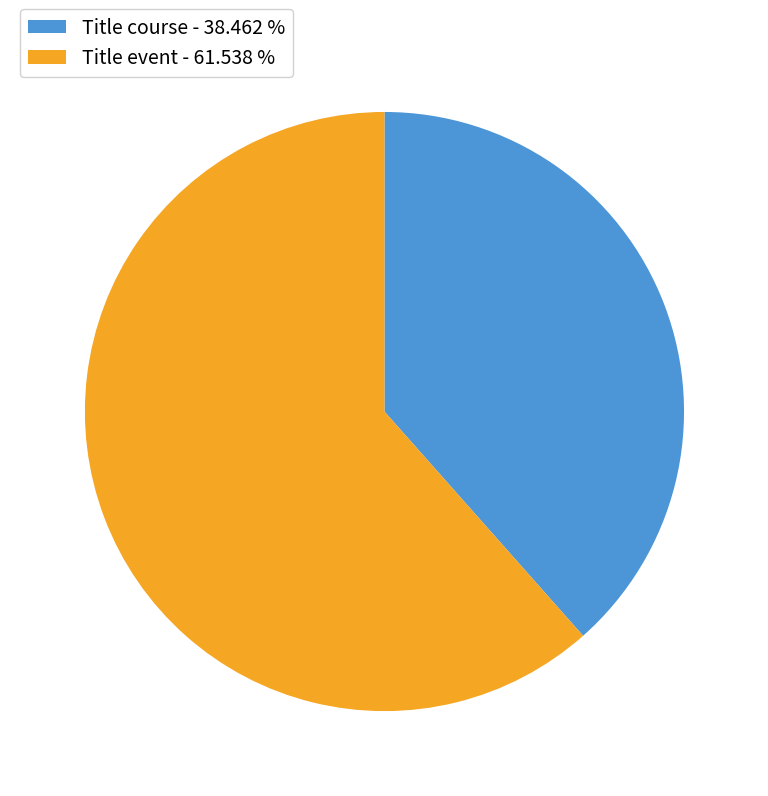

How many slices are in this pie chart?

2